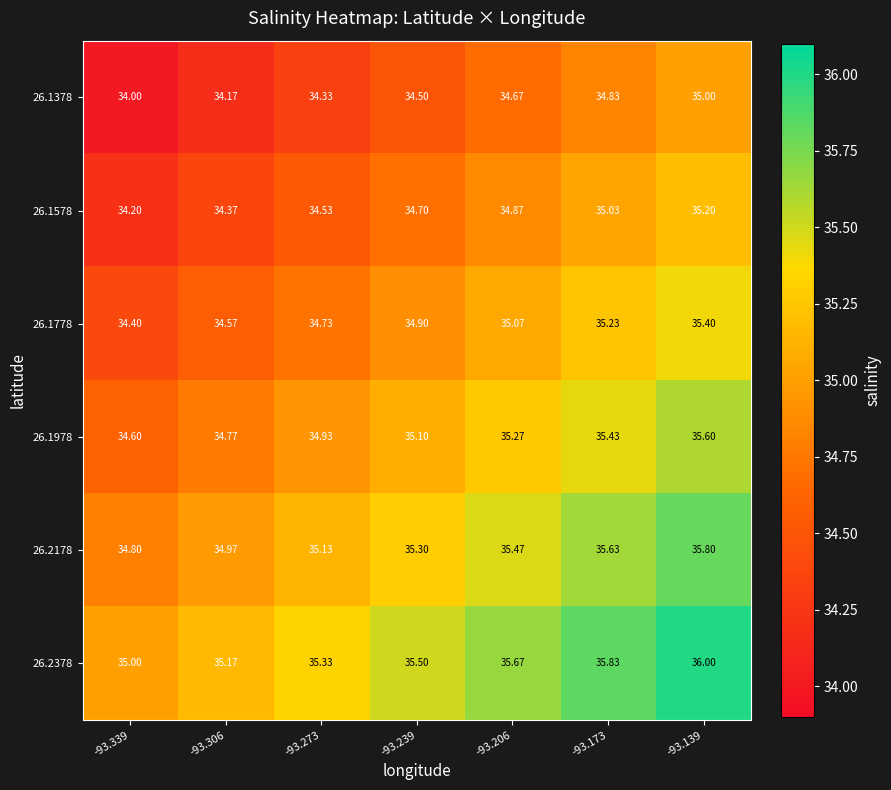

Is the value of 26.2178 at -93.206 greater than the value of 26.2378 at -93.273?

Yes